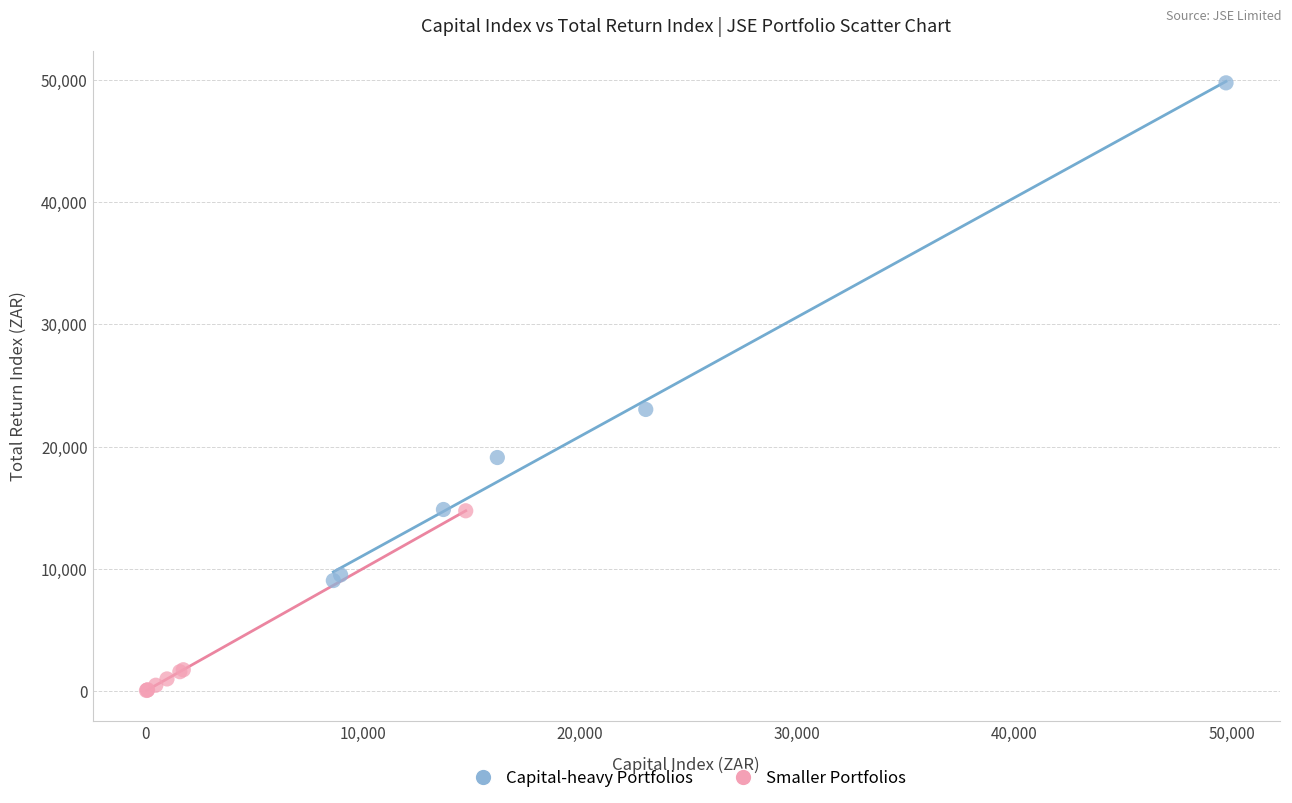

Which series has the widest spread of Y values?

Capital-heavy Portfolios